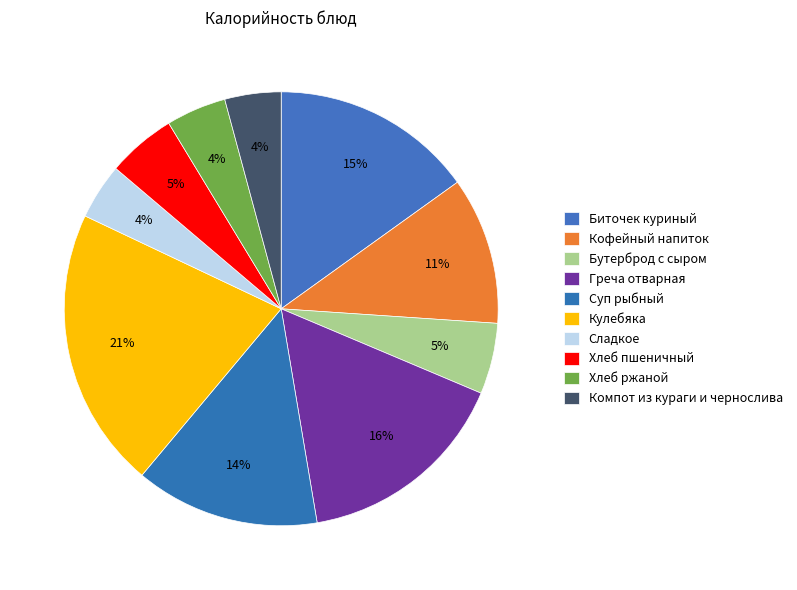

Is there any slice that represents more than half of the pie?

No